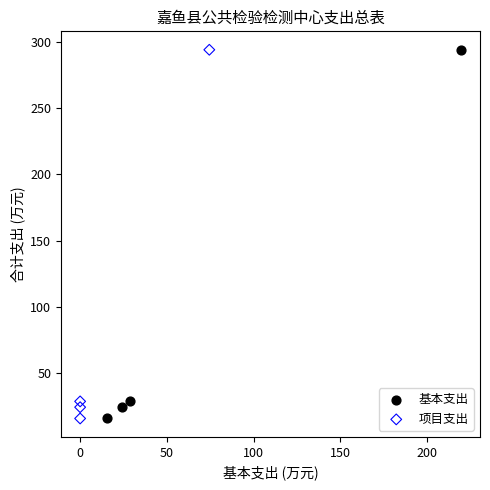

What are all the series names shown in the legend?

基本支出, 项目支出